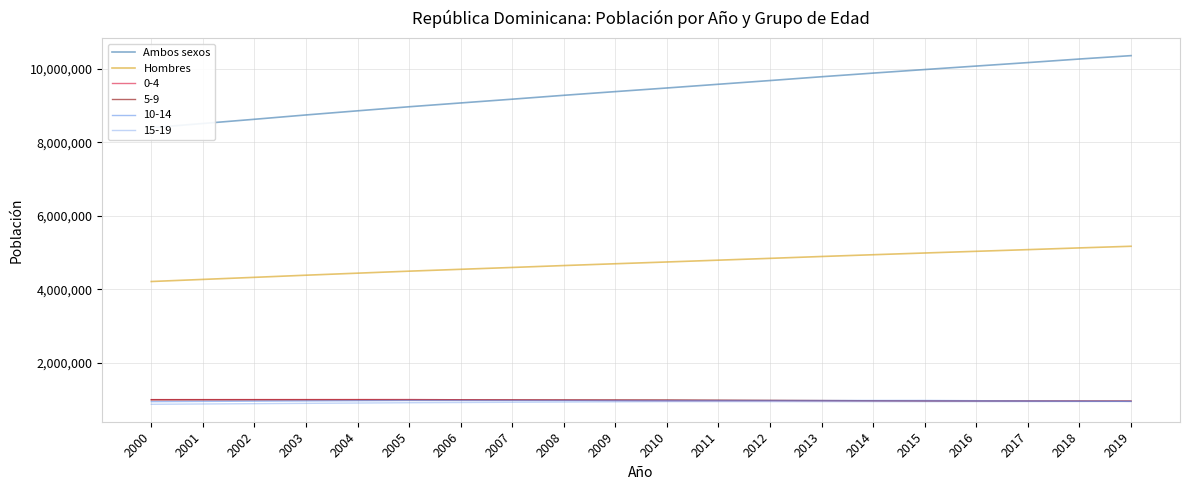

What is the difference between the Hombres values at 2008 and 2013?

246417